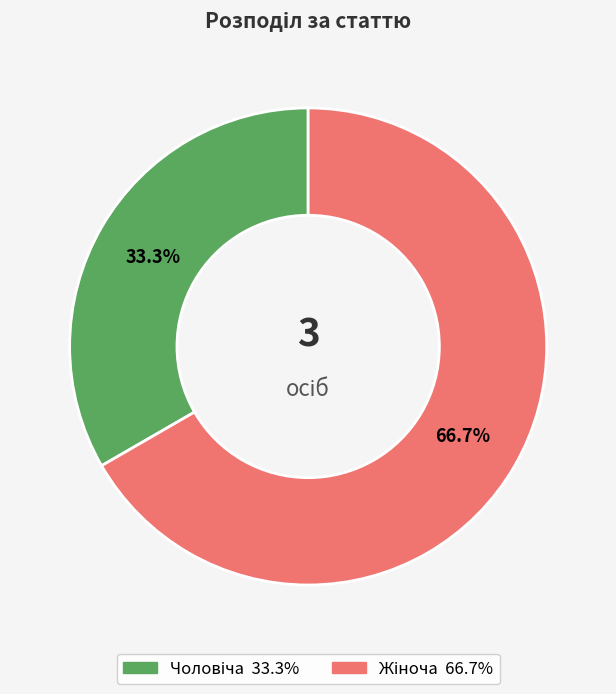

Is there any slice that represents more than half of the pie?

Yes